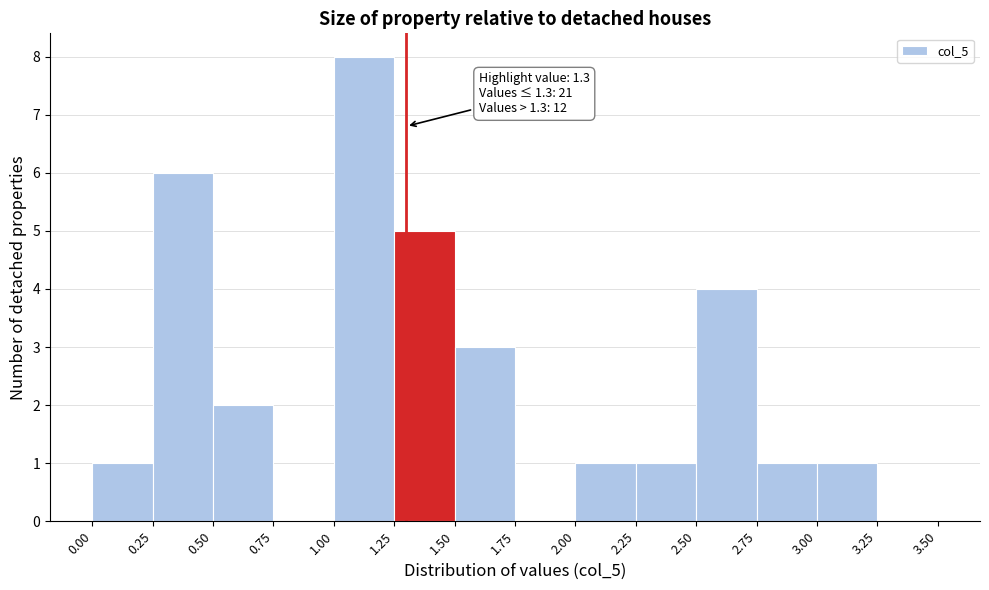

Which range on the x-axis has the tallest bar?

1.00 to 1.25